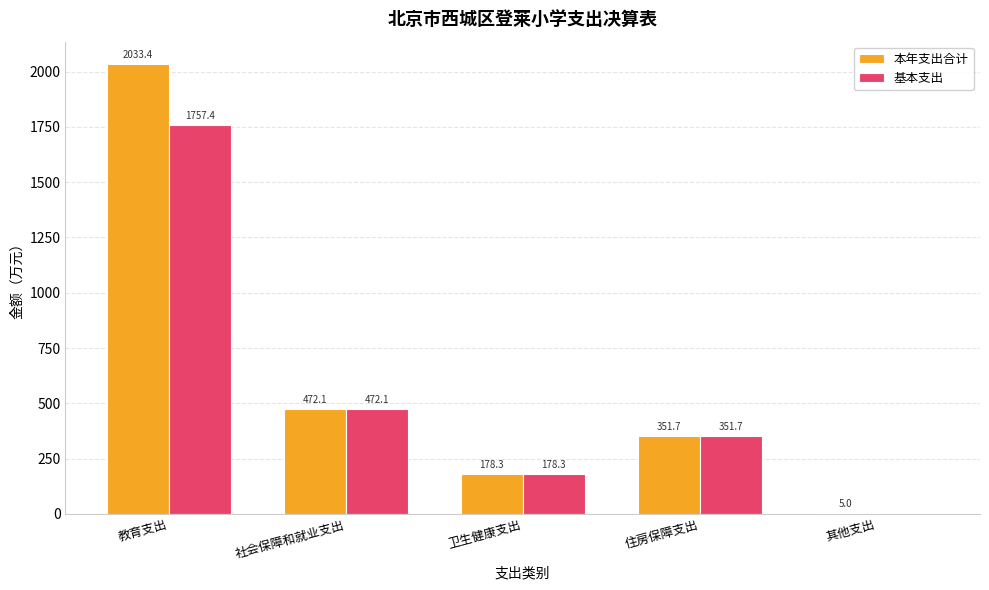

At which category does the chart reach its peak across all series?

教育支出